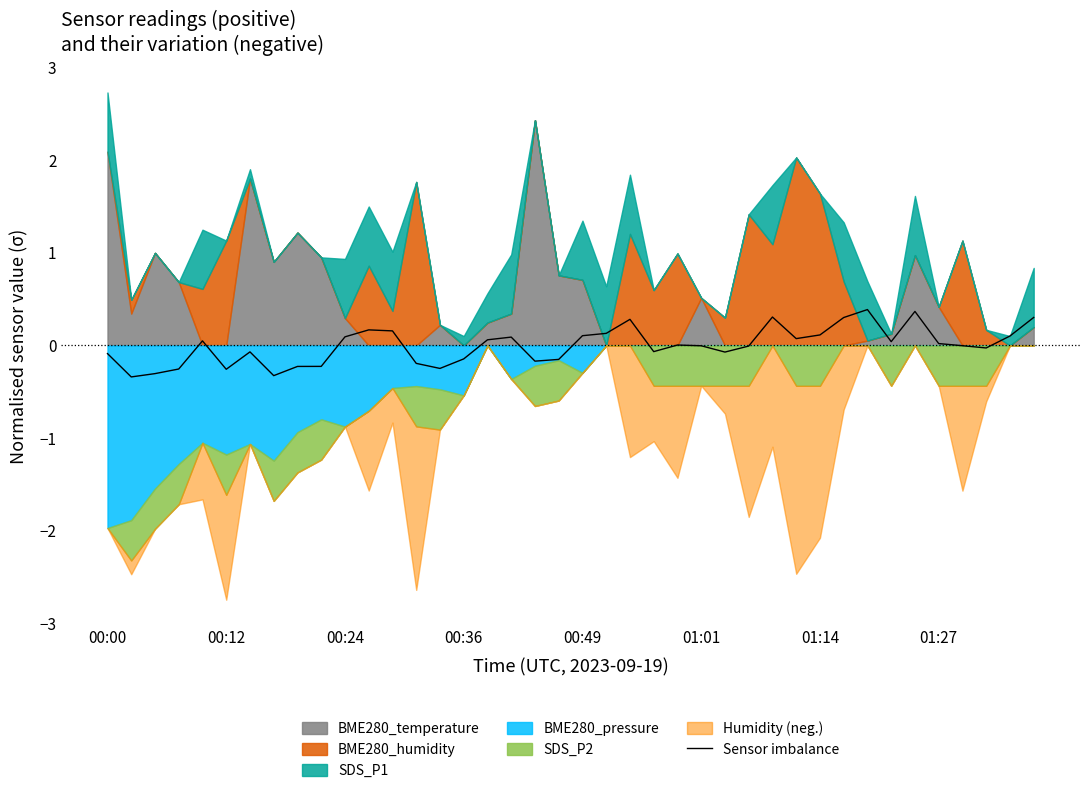

What position from the left is 26?

27